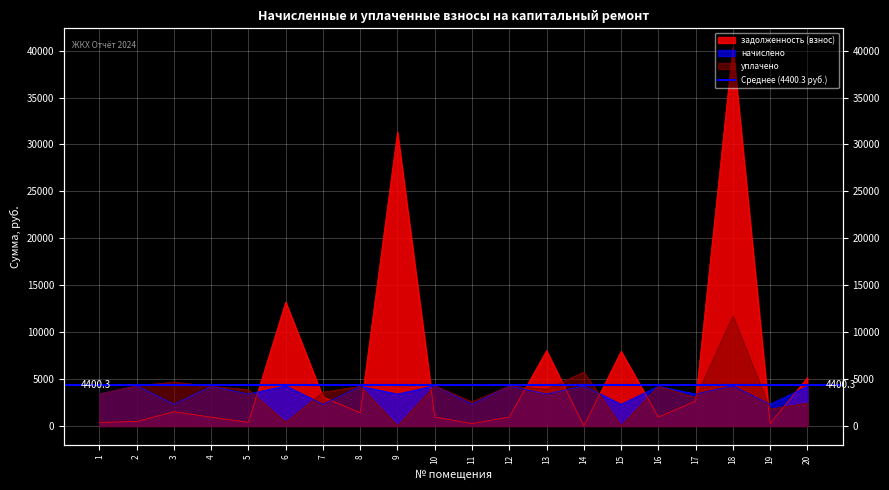

Is the value of начислено at 3 greater than the value of задолженность (взнос) at 7?

No